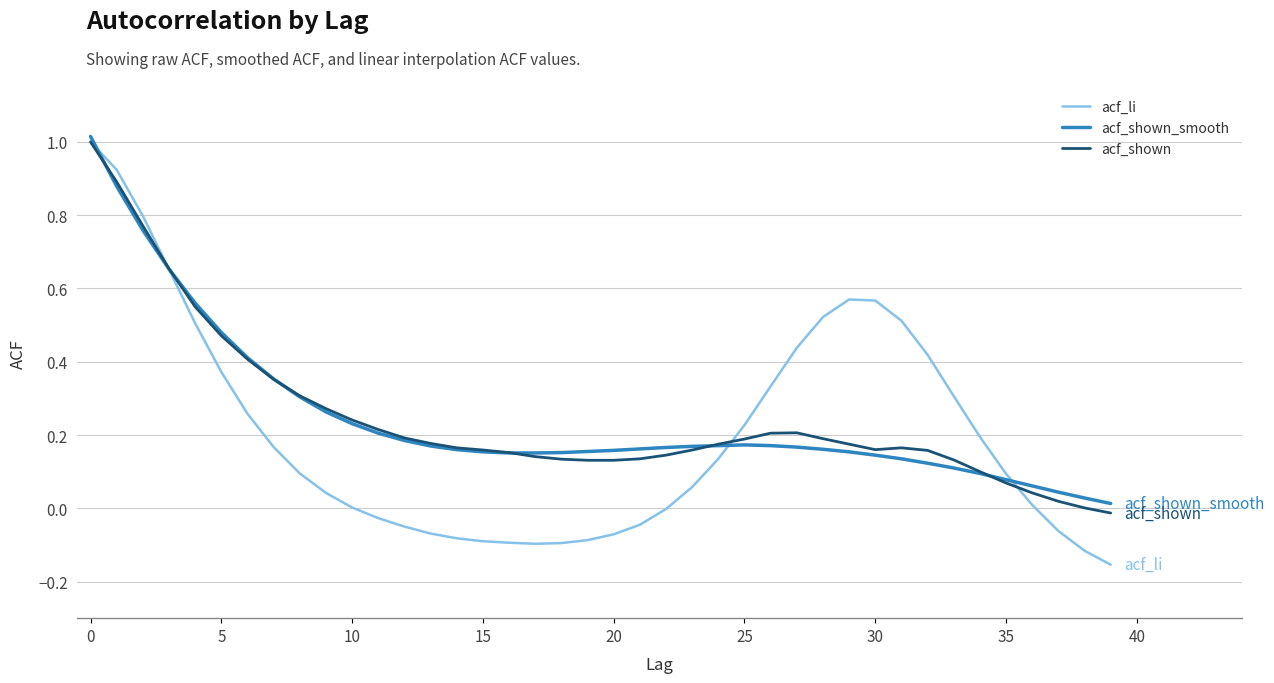

Which series has the largest range (max minus min)?

acf_li